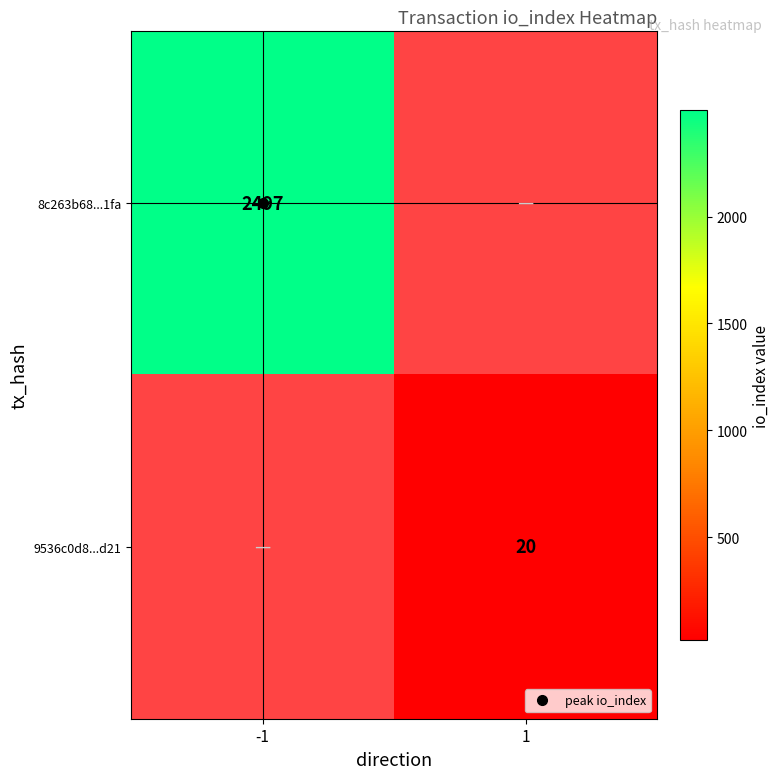

List the labels in order of 8c263b68...1fa value, smallest first.

-1, 1